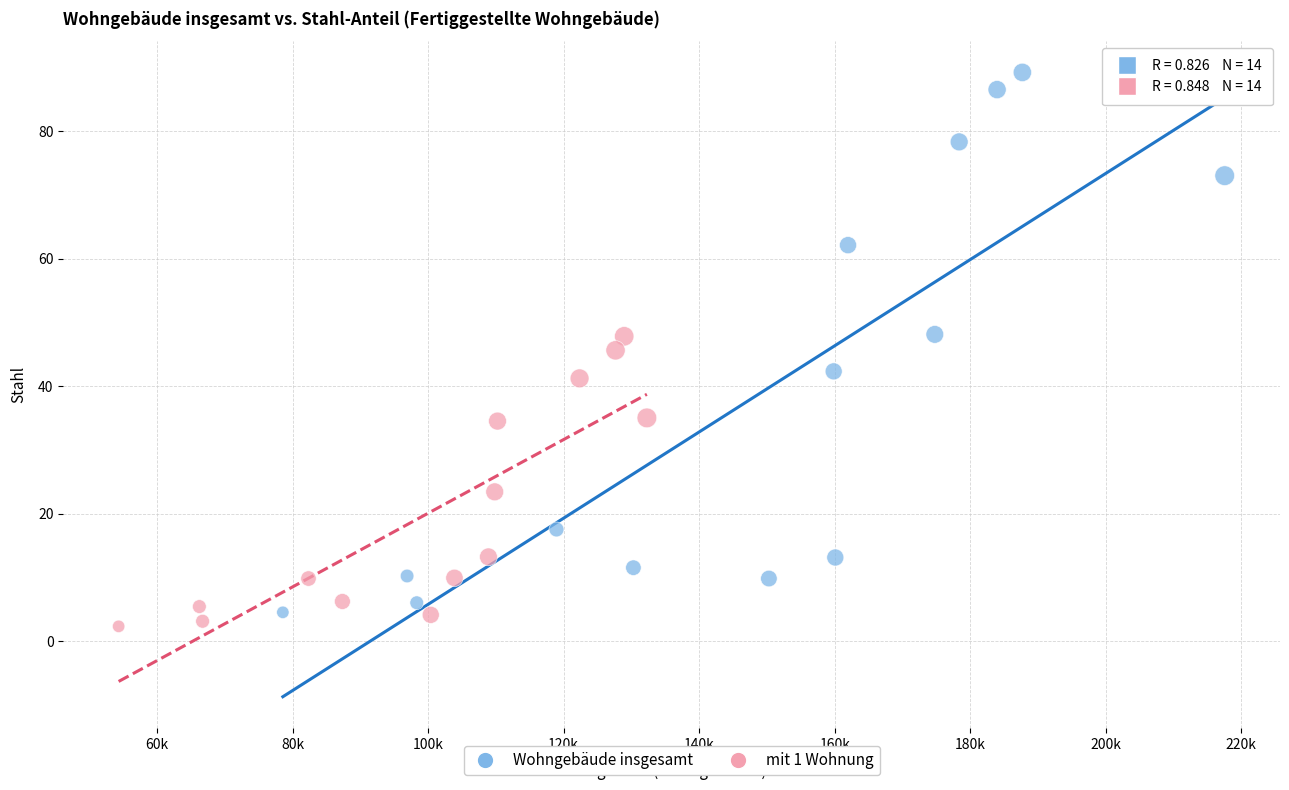

Which series has the widest spread of Y values?

Wohngebäude insgesamt